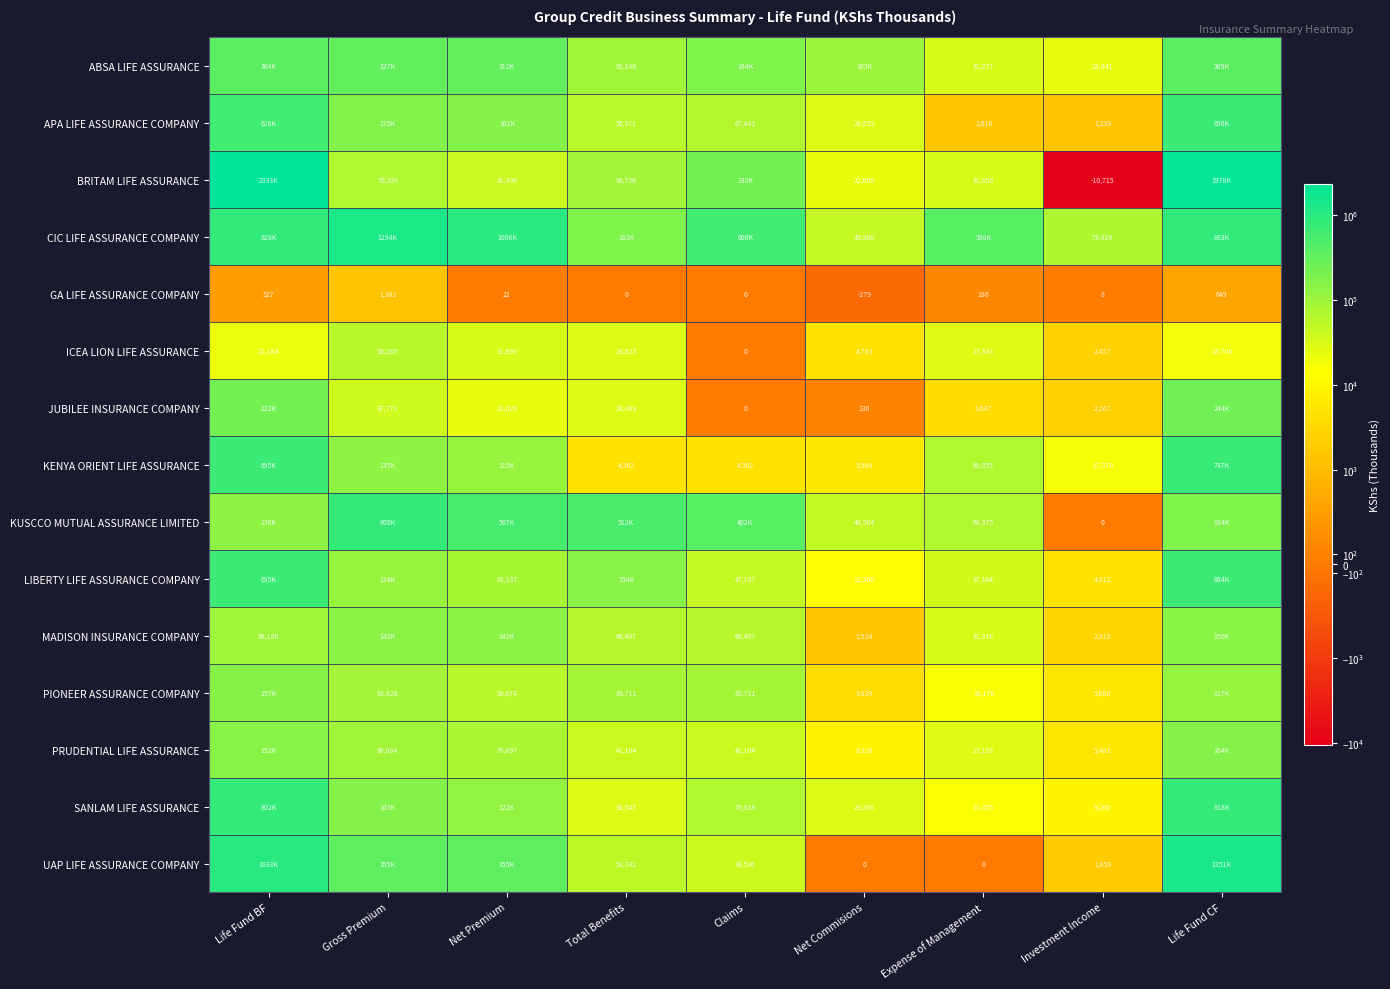

The value of UAP LIFE ASSURANCE COMPANY at Investment Income is 387. True or false?

False